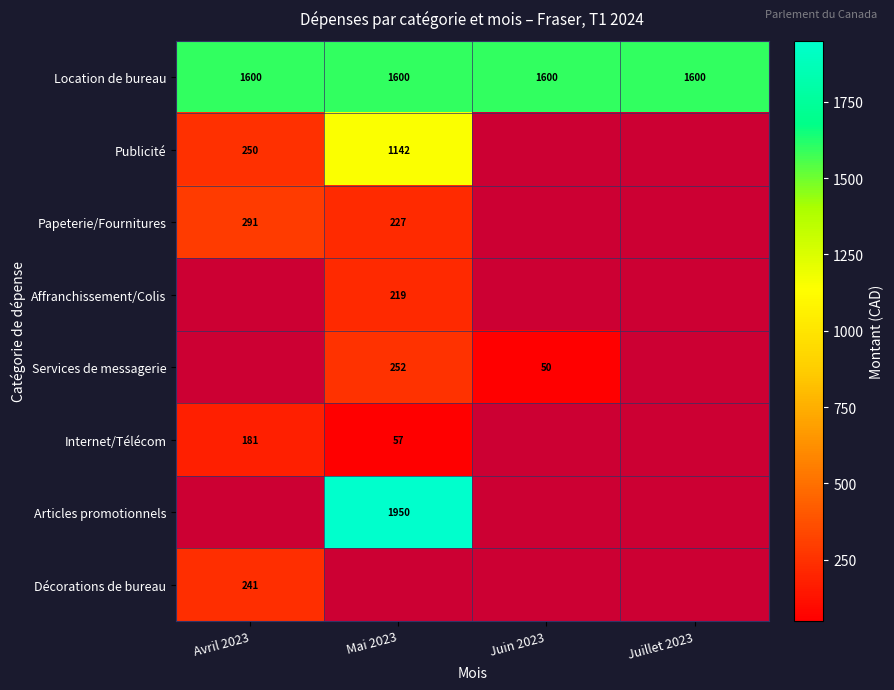

The Décorations de bureau series shows 241 at Avril 2023. True or false?

True